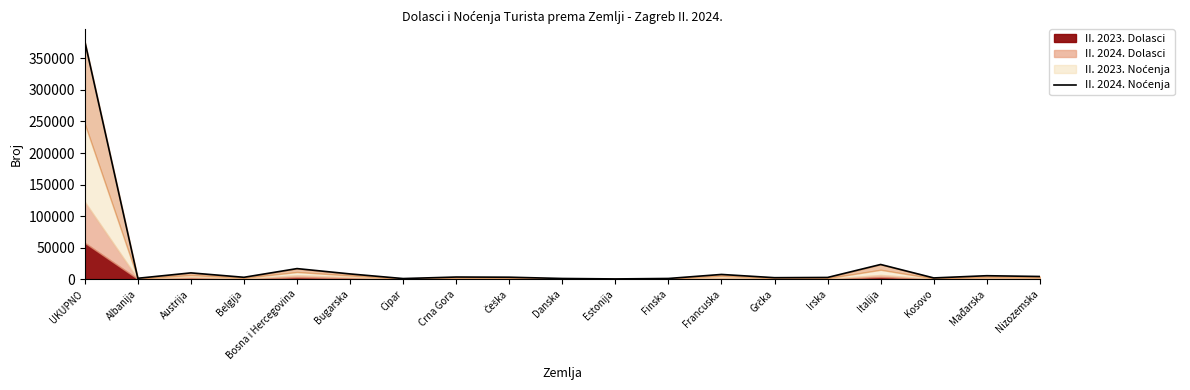

The value at Austrija is 9935. True or false?

True